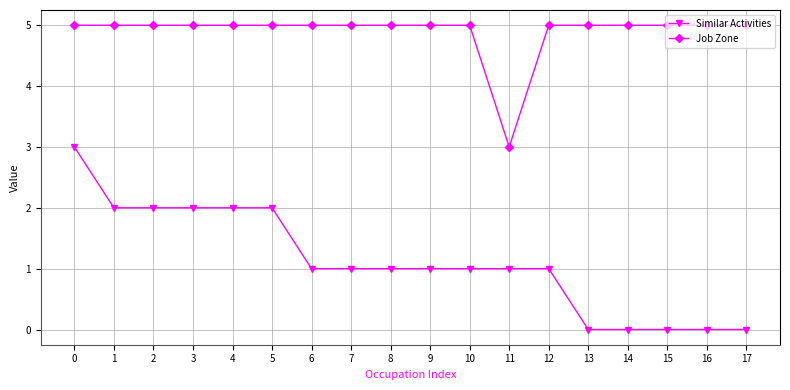

Is it true that Job Zone equals 5 at 17?

True